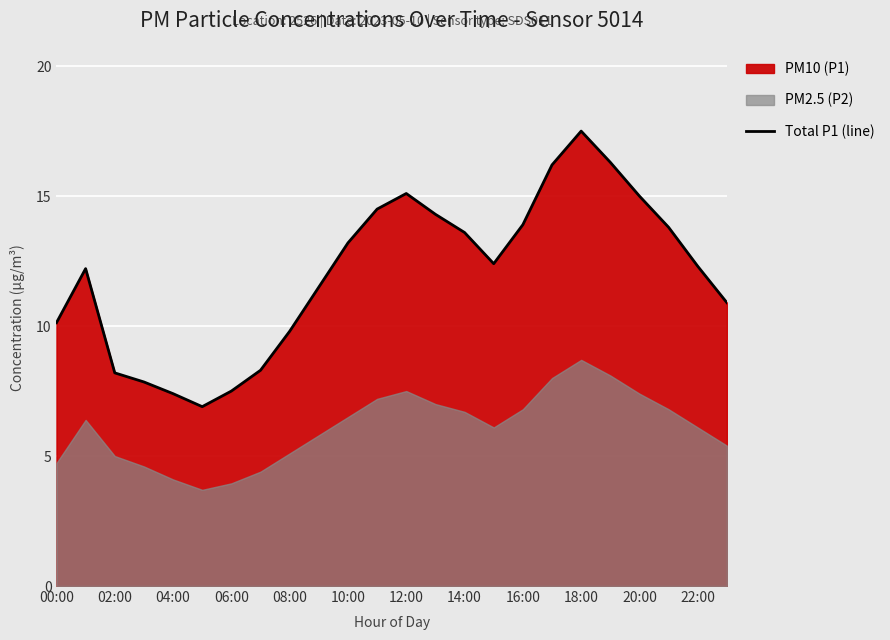

How many data points are above 12?

14